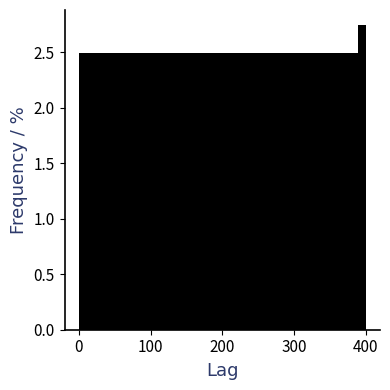

Around what value on the x-axis is the tallest bar? Give the approximate position of its centre, as read against the axis.

400